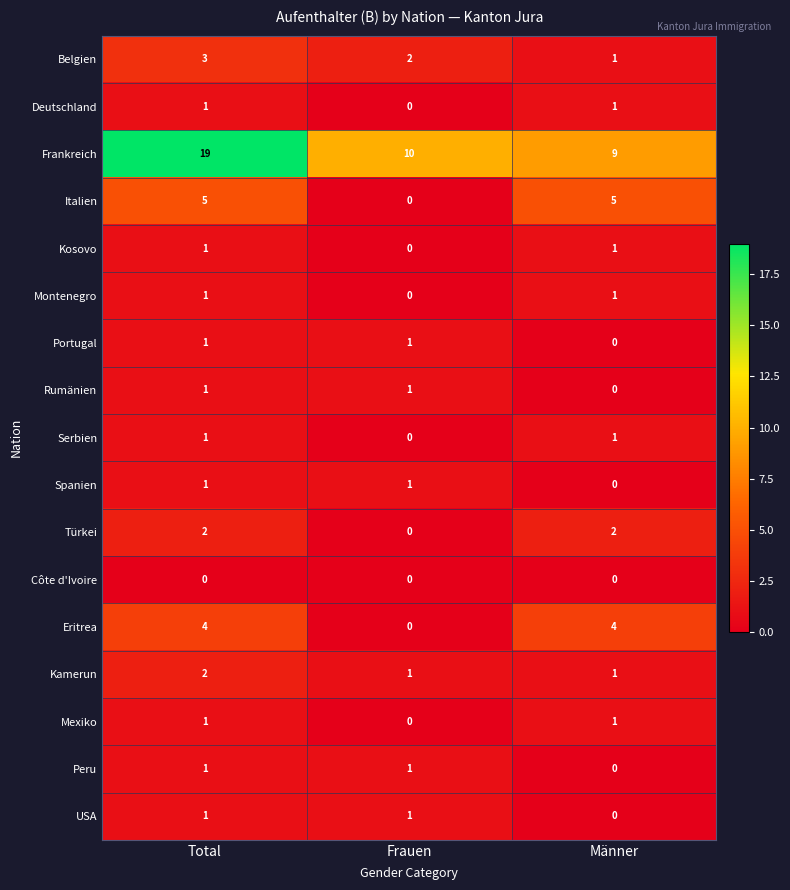

What is the sum of all Italien values?

10